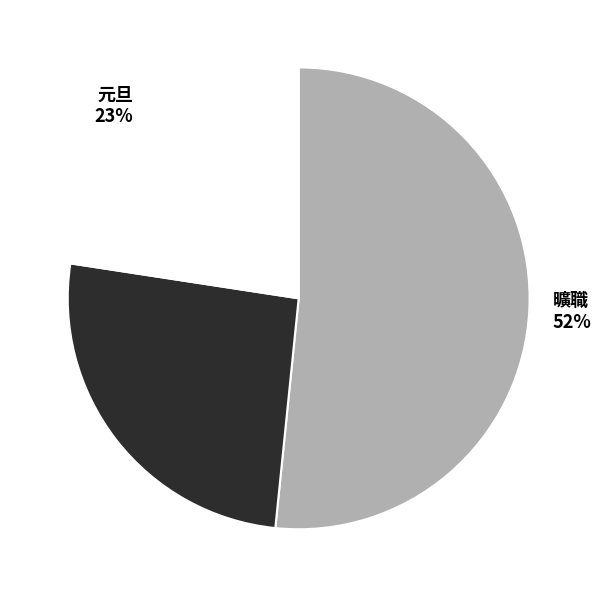

The 元旦 slice represents 14% of the pie. True or false?

False